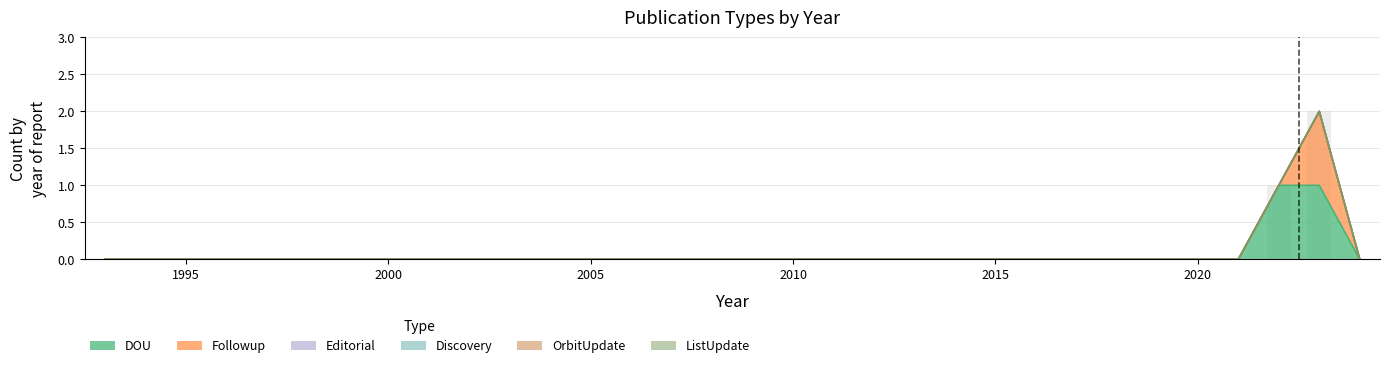

List the series in order of their peak value, lowest first.

Editorial, Discovery, OrbitUpdate, ListUpdate, DOU, Followup